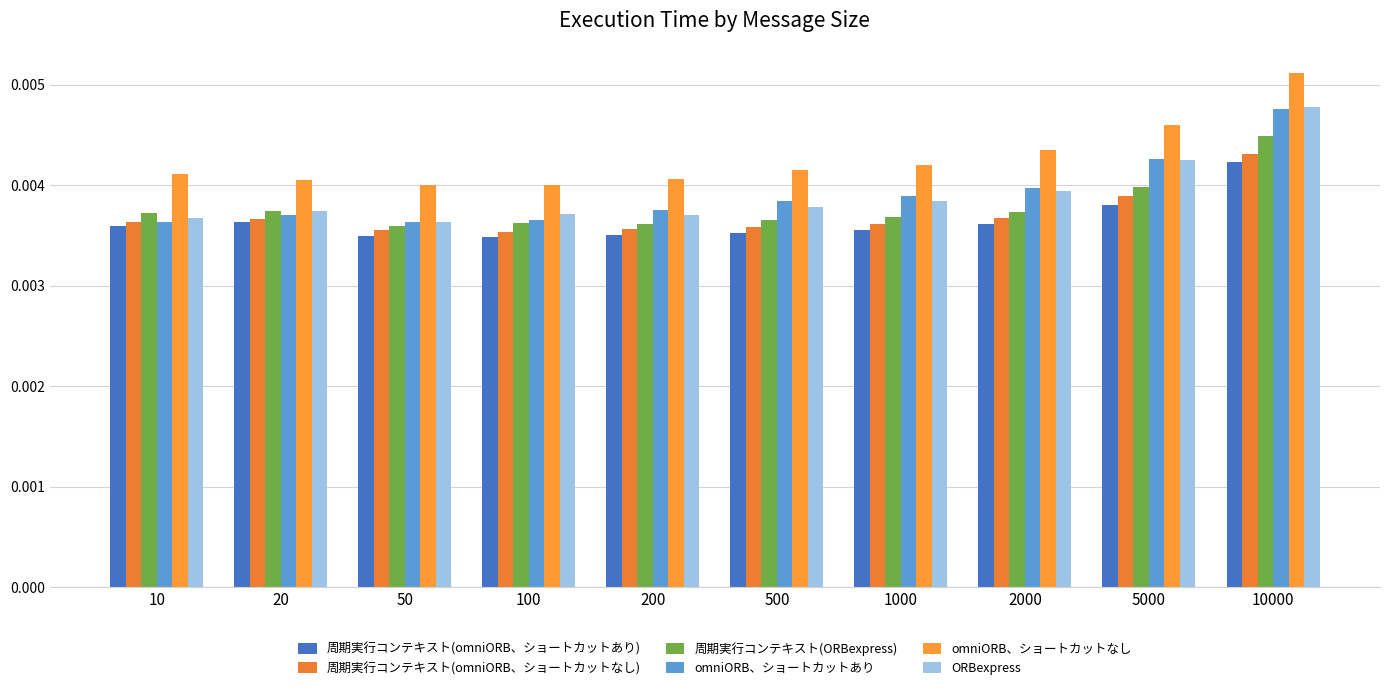

At how many categories does at least one series exceed 0?

10